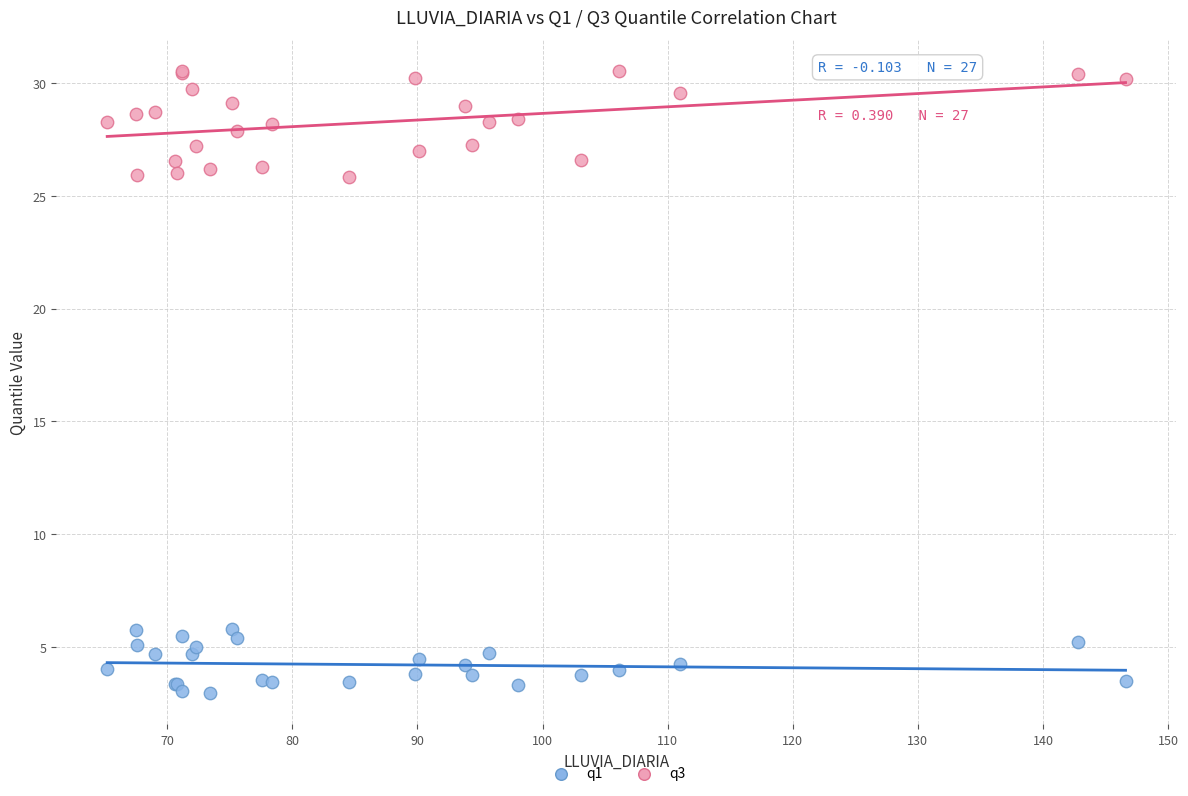

Which series contains the highest Y value?

q3